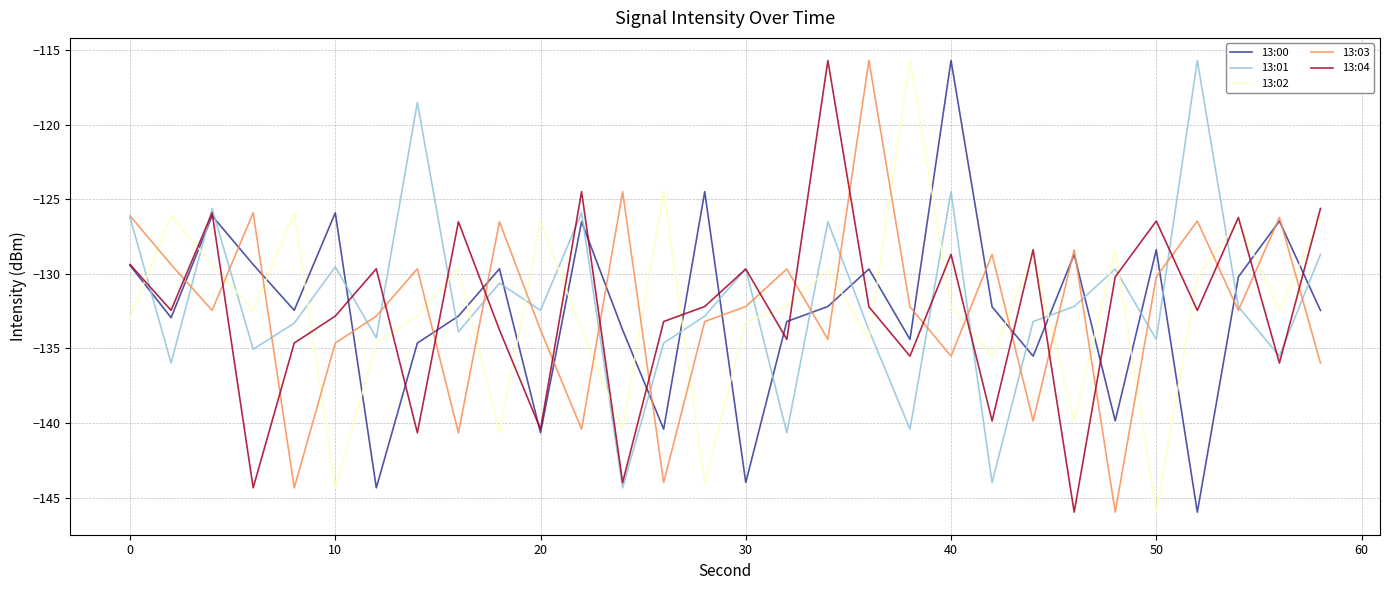

Which series has the largest total across all categories?

13:01